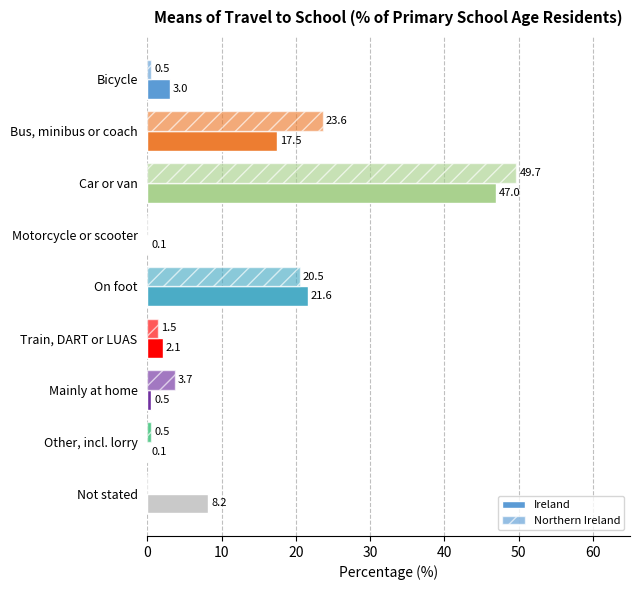

Count the number of categories in the chart.

9